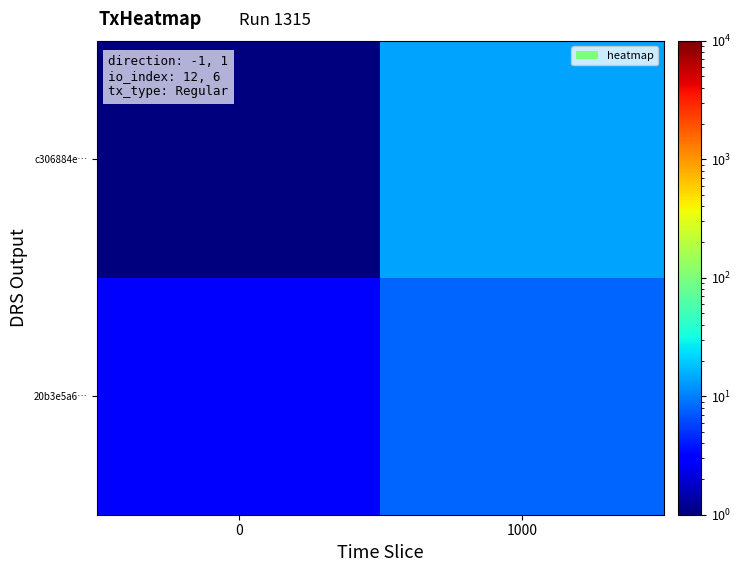

What is the spread (max minus min) of values at 1000?

6